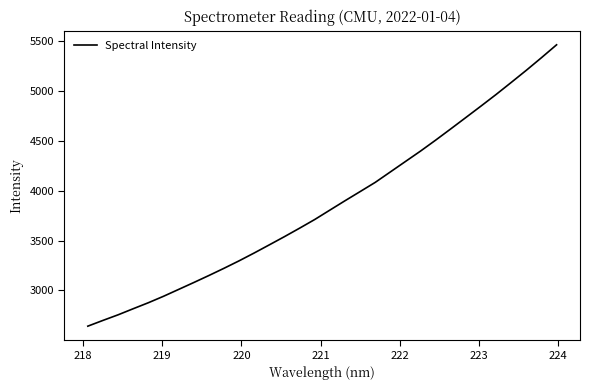

What is the minimum value shown in the chart?

2642.7